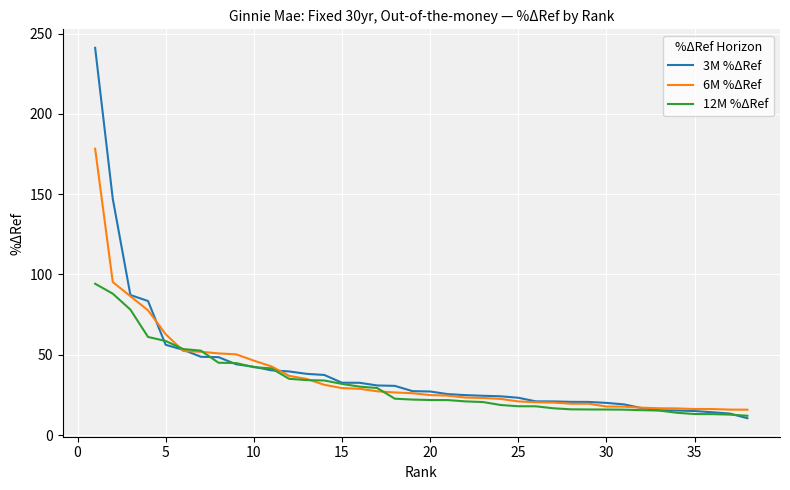

What are all the series names shown in the legend?

3M %ΔRef, 6M %ΔRef, 12M %ΔRef